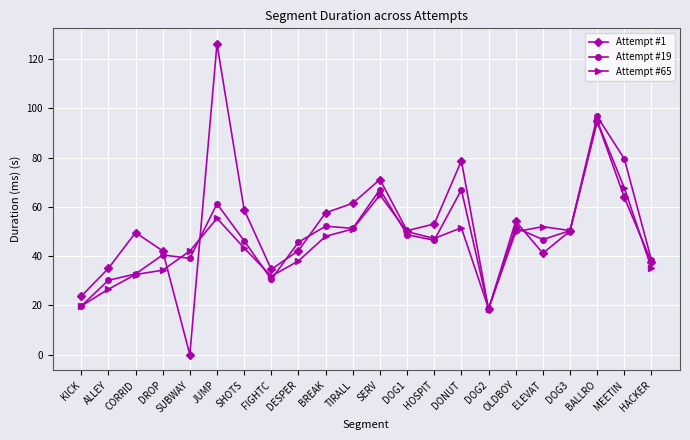

Which series has the largest range (max minus min)?

Attempt #1